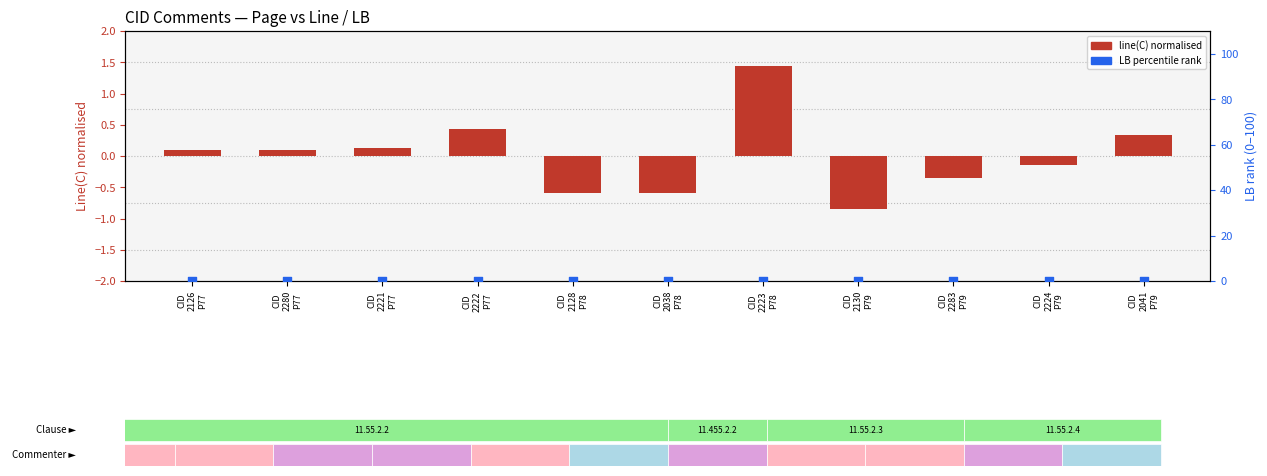

At which category is the sum across all series the highest?

CID
2223
P78